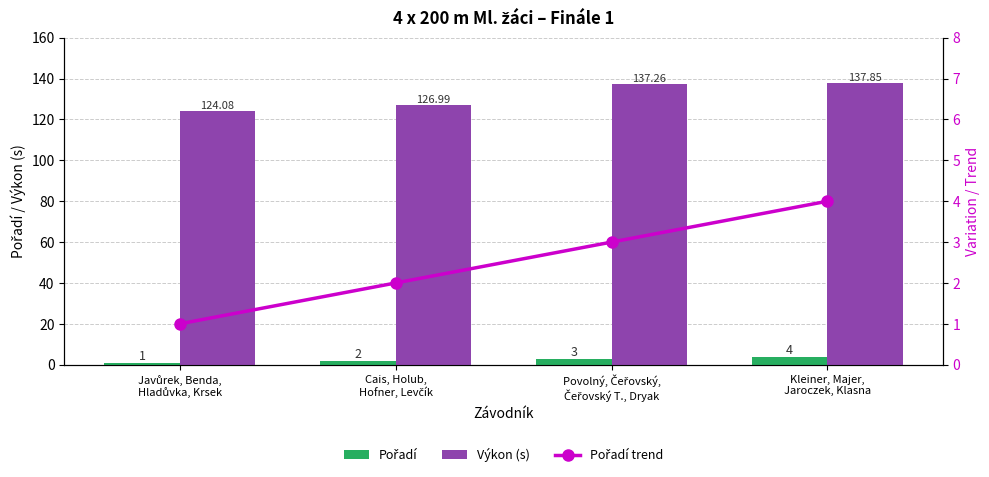

What is the approximate value of Výkon (s) at Javůrek, Benda,
Hladůvka, Krsek?

124.1